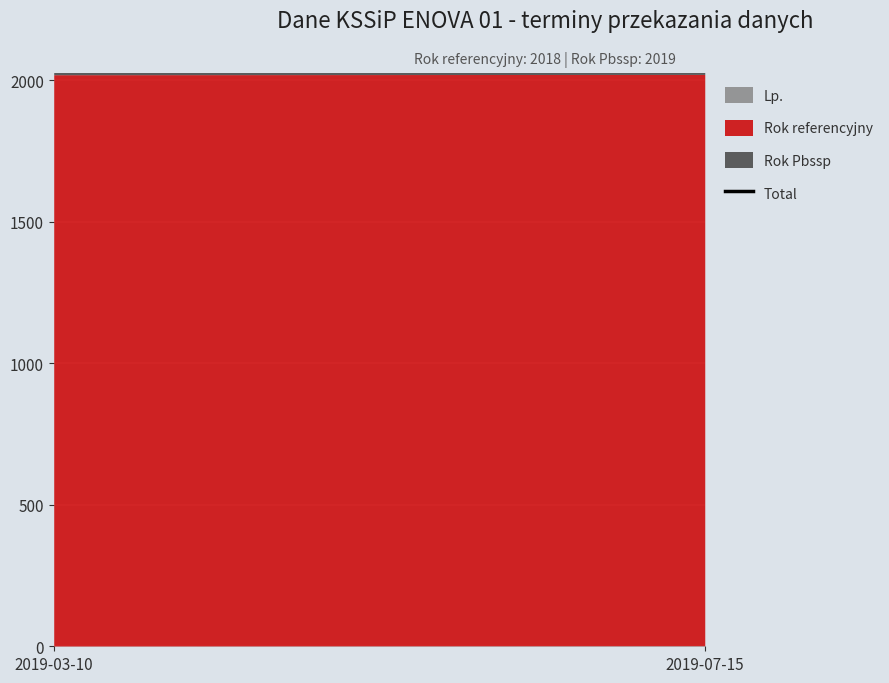

Is it true that the value at 2019-03-10 is 4038?

True